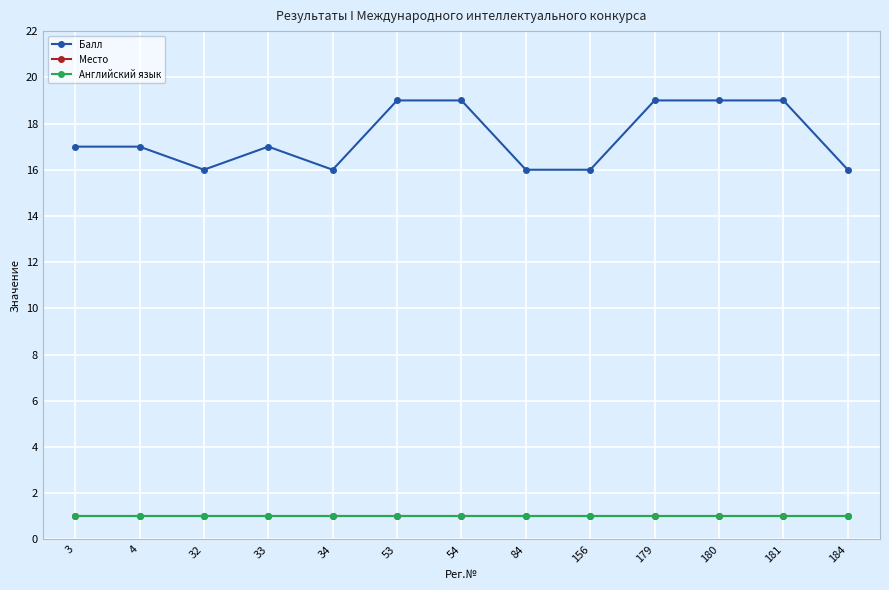

Does the chart have visible grid lines?

Yes